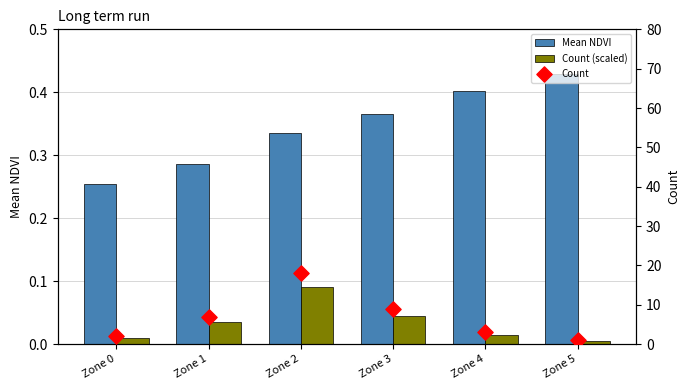

Which series reaches the minimum Y coordinate?

Count (scaled)